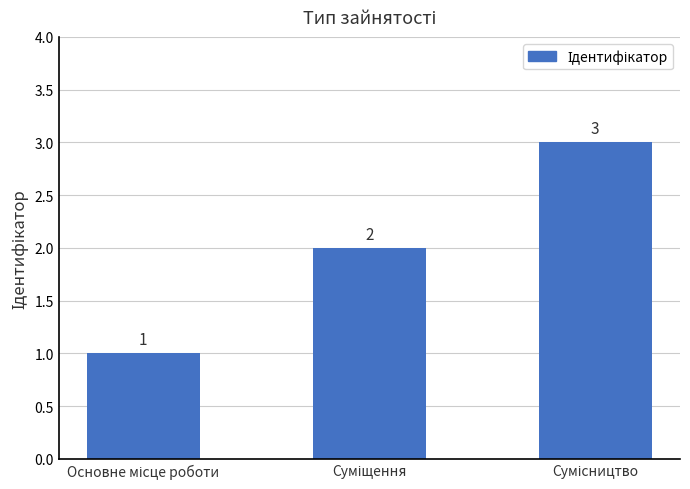

What is the value of the 2nd bar from the left?

2